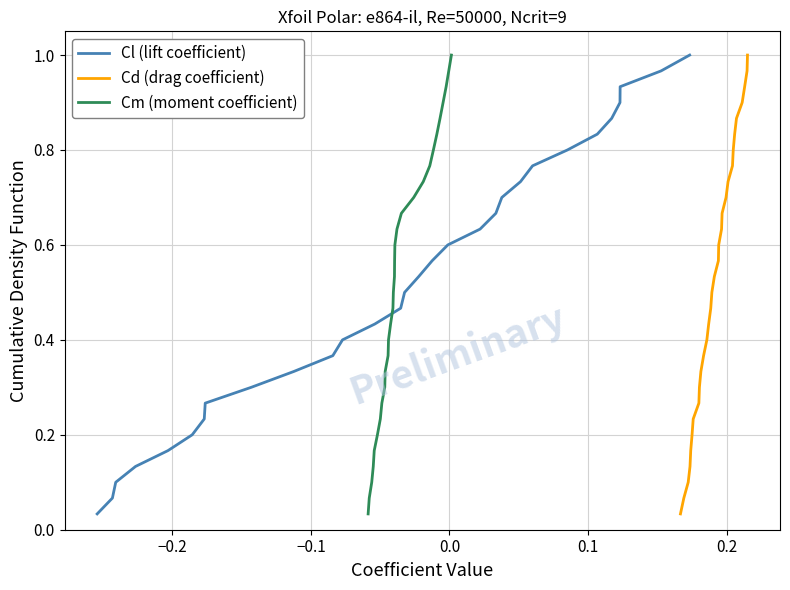

True or false: Cl (lift coefficient) has more than 1 interior local peaks.

False